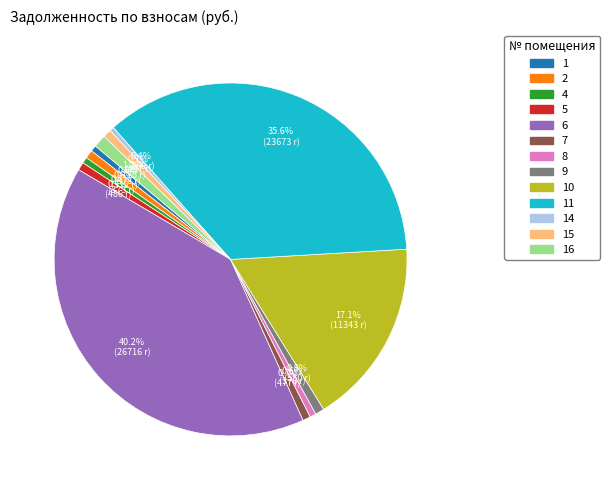

What is the smallest slice in the pie chart?

14